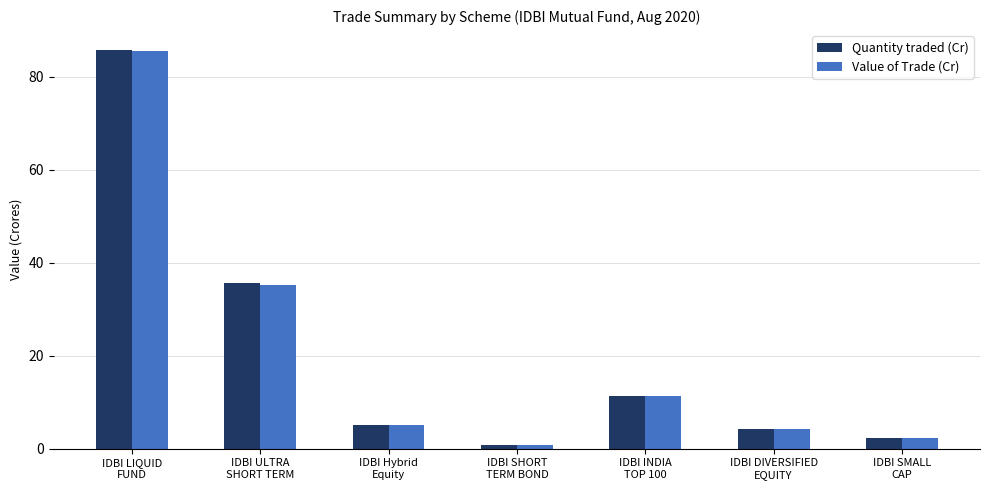

What is the average value of the Quantity traded (Cr) series?

20.8